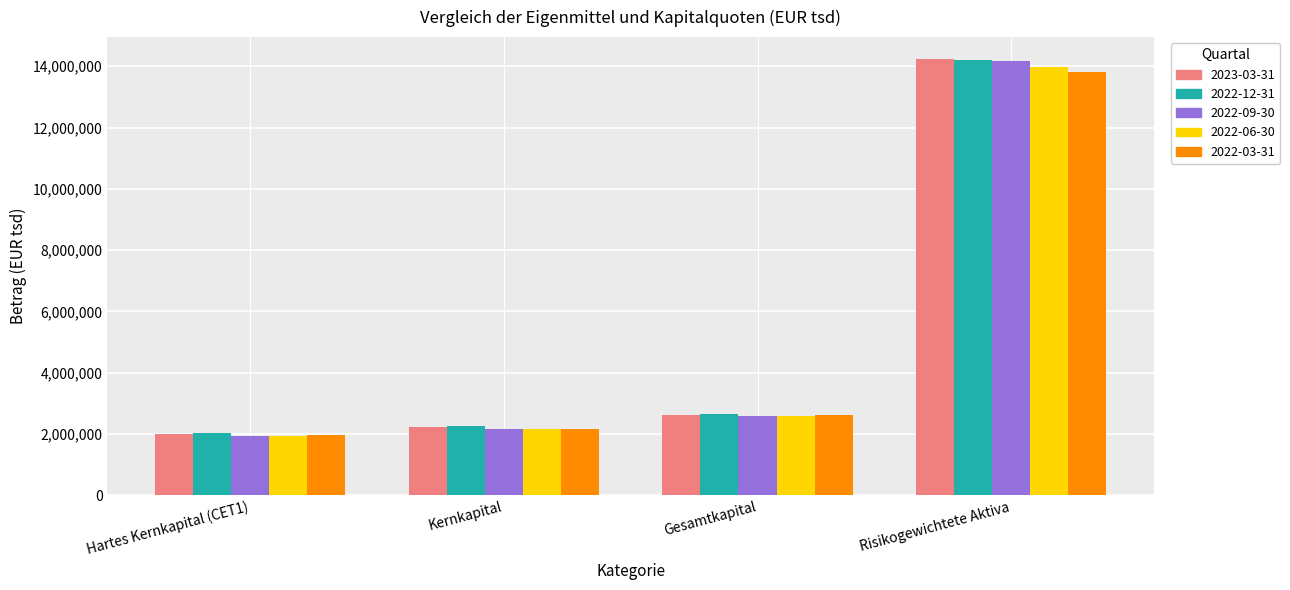

What value does the 2022-03-31 series have at Risikogewichtete Aktiva, to the nearest 100?

13800400